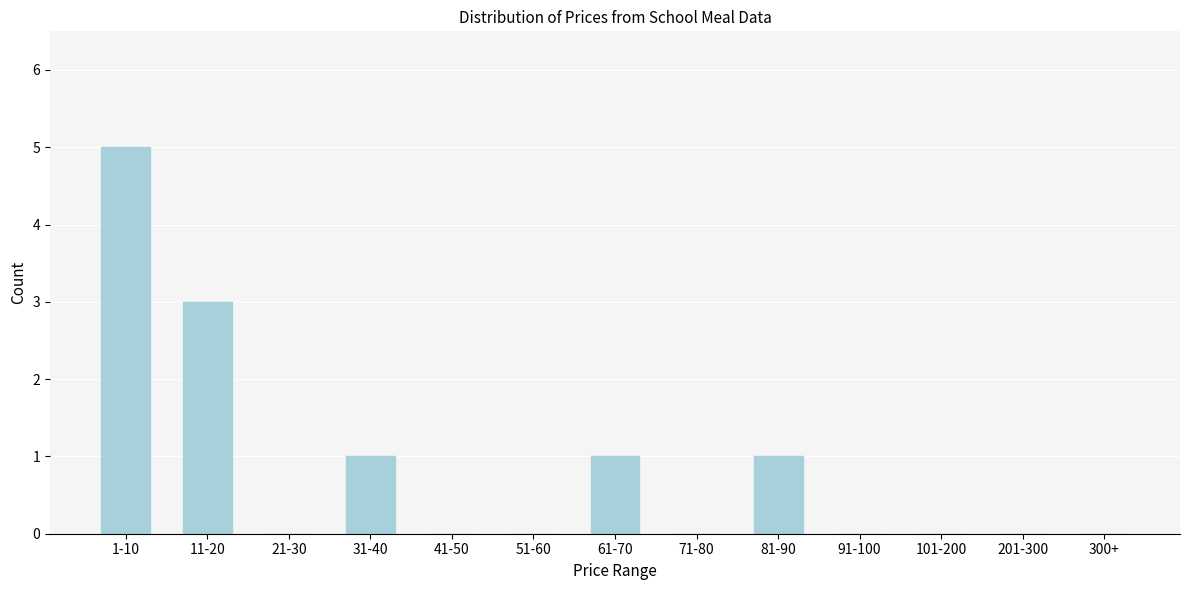

Reading left to right, transcribe all the data shown in this chart.

1-10=5	11-20=3	21-30=0	31-40=1	41-50=0	51-60=0	61-70=1	71-80=0	81-90=1	91-100=0	101-200=0	201-300=0	300+=0